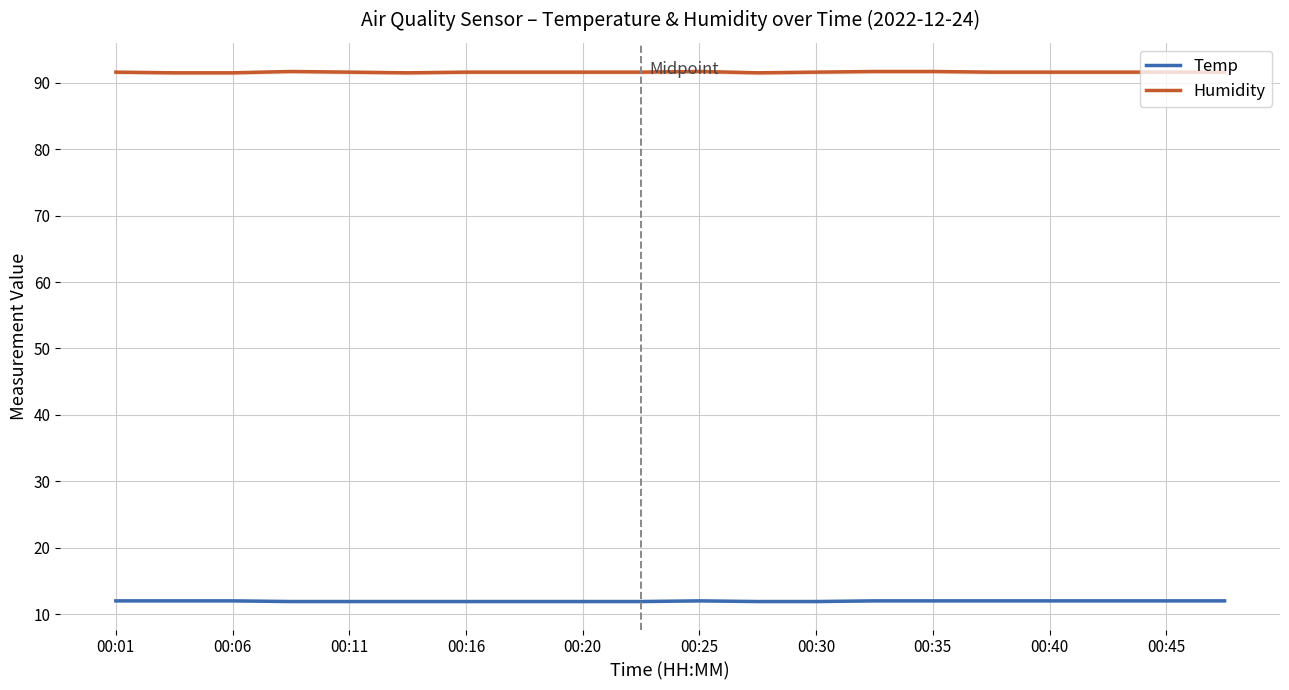

In Humidity, how many points are lower than both neighbors (excluding endpoints)?

2